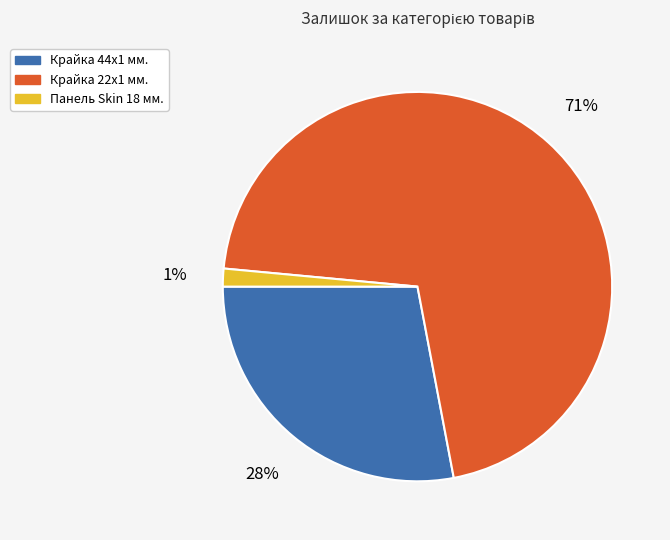

How many slices are in this pie chart?

3